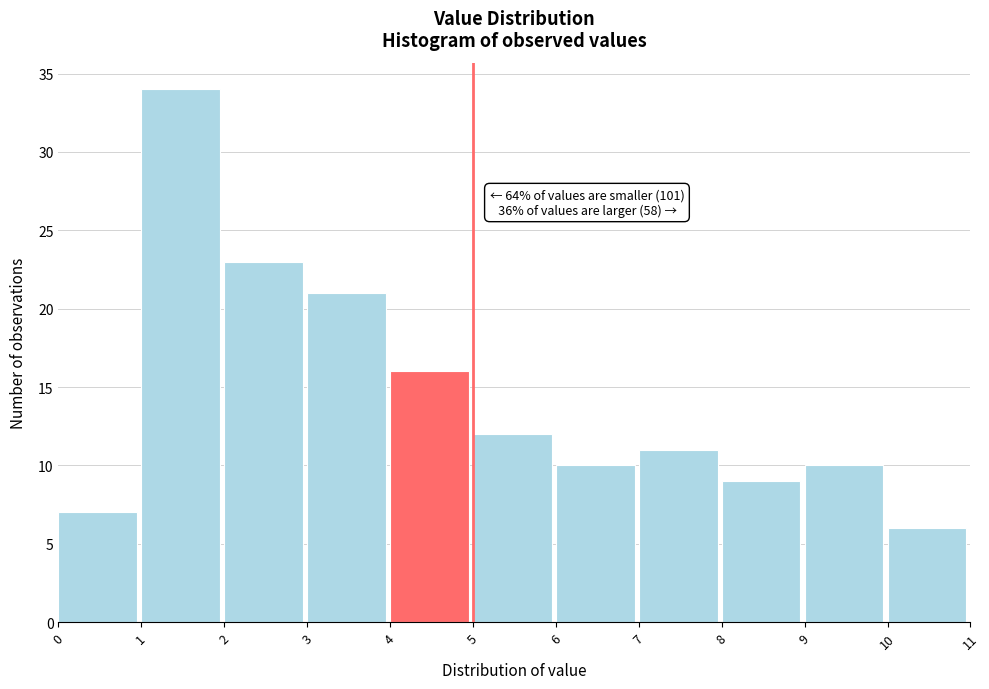

Which range on the x-axis has the tallest bar?

1 to 2